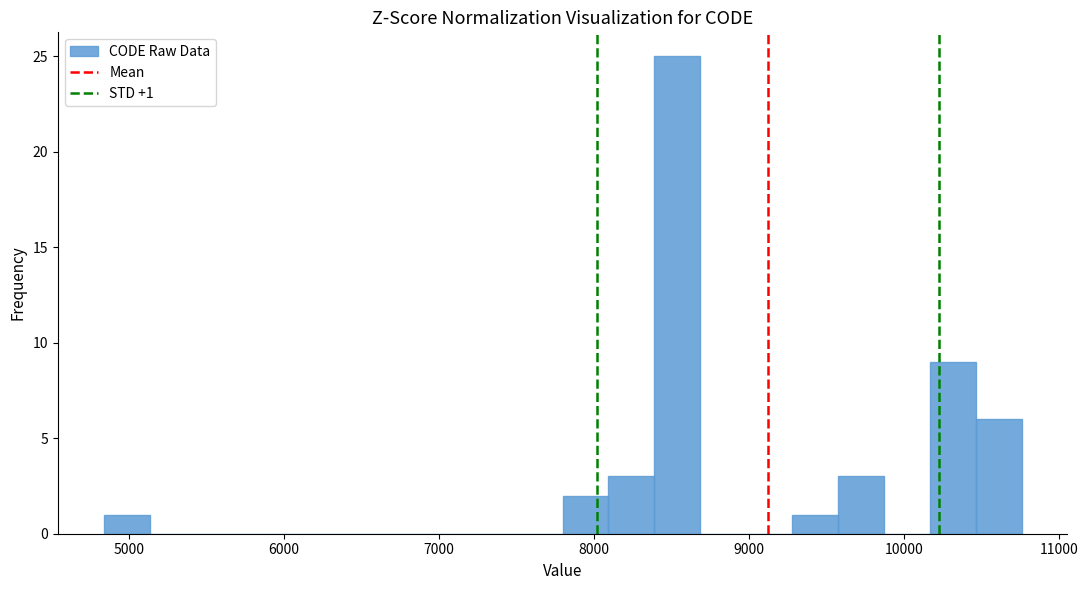

Read against the x-axis, roughly where is the centre of the tallest bar?

8500